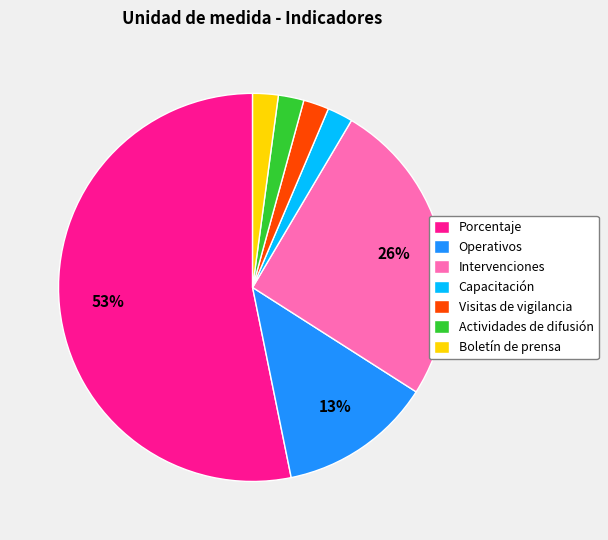

Is it true that Boletín de prensa is 15% of the pie?

False